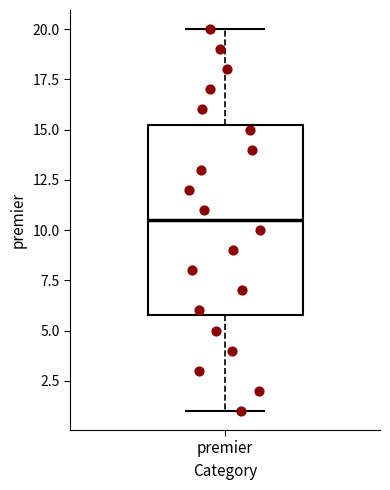

Read this box plot against the y-axis: the position of the median line, the range covered by the box, and the ends of both whiskers. The values are not printed on the chart, so give them approximately, as read against the axis.

median 10.5, box 6.0 to 15.5, whiskers 1.0 to 20.0